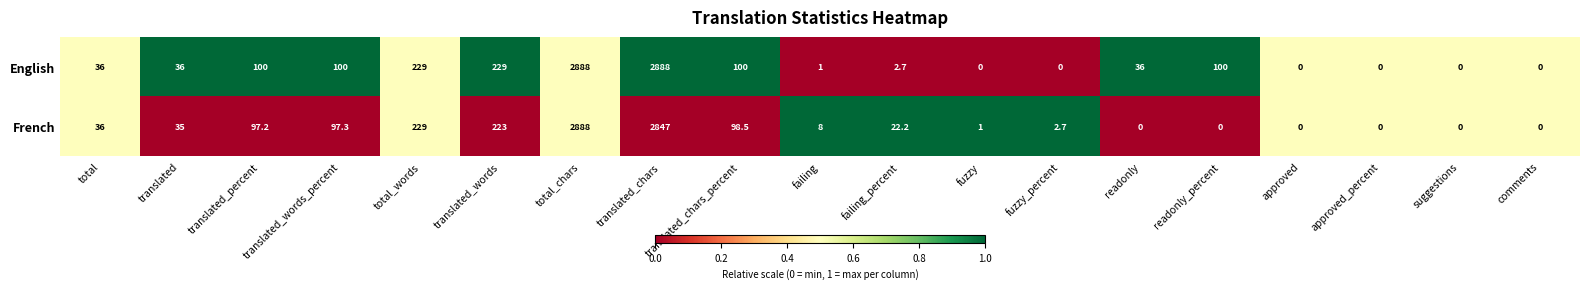

List the series in order of their overall mean, lowest first.

French, English